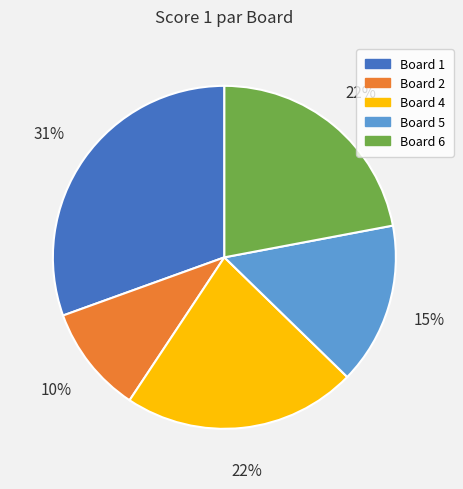

Is there a majority slice in this chart?

No